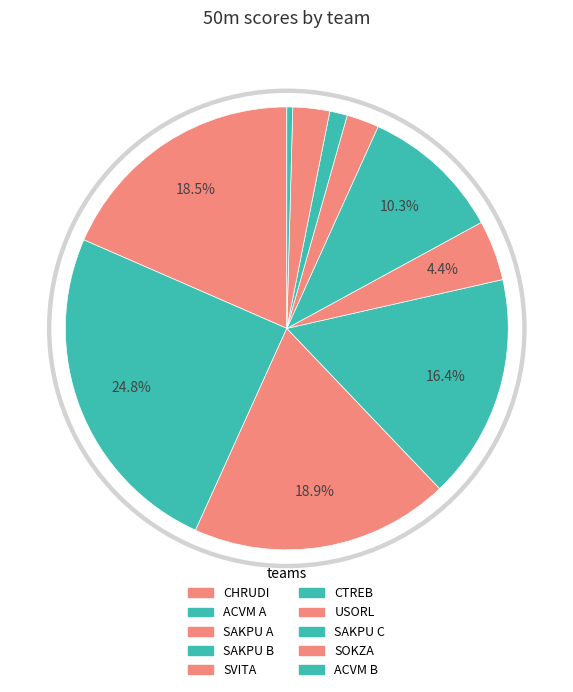

Does SVITA account for over 50% of the chart?

No